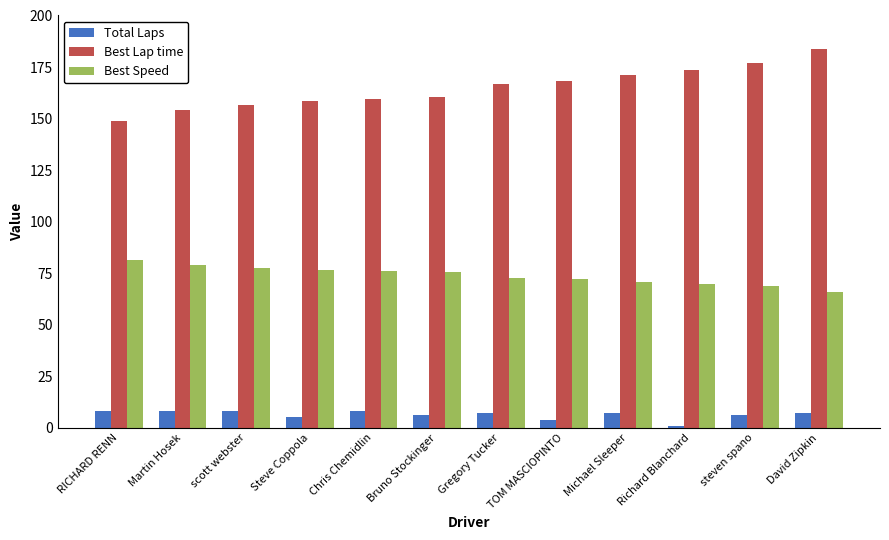

What is the sum of the Total Laps values at TOM MASCIOPINTO and Bruno Stockinger?

10.0